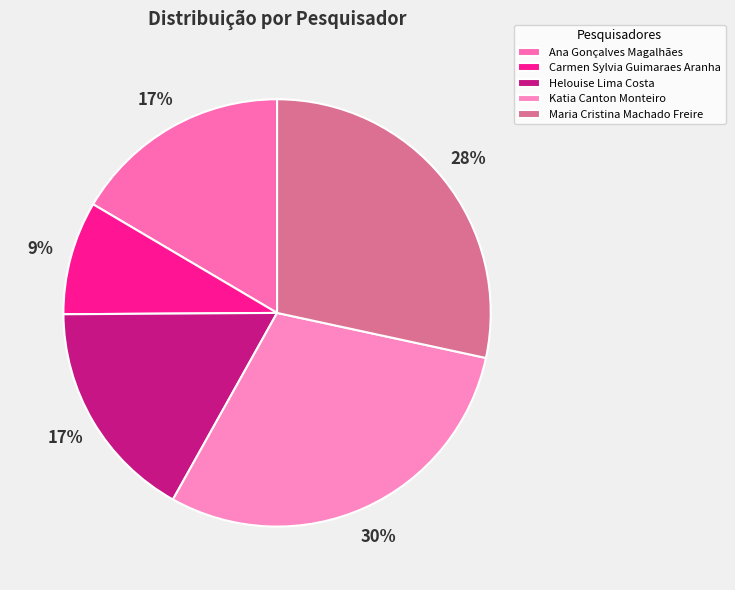

Which slice is the largest?

Katia Canton Monteiro